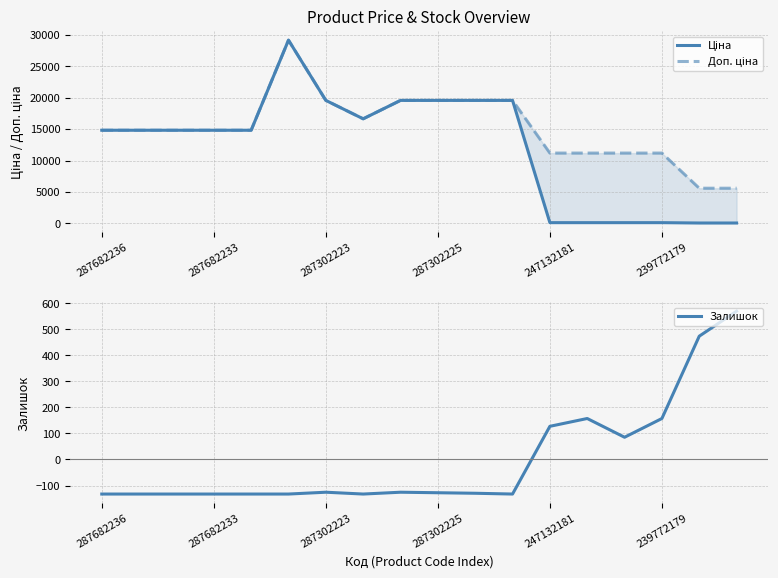

What is the maximum value for Ціна?

29152.3